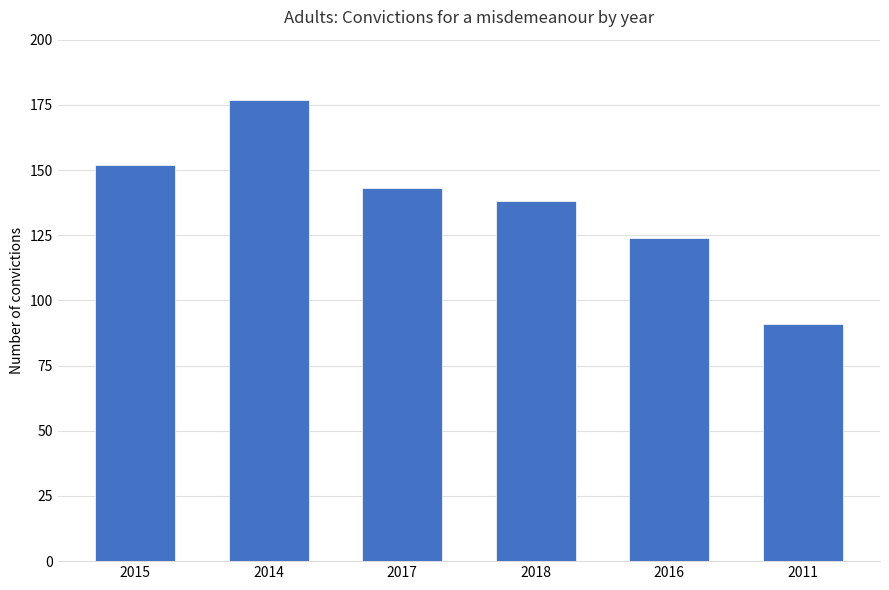

What is the average value?

138